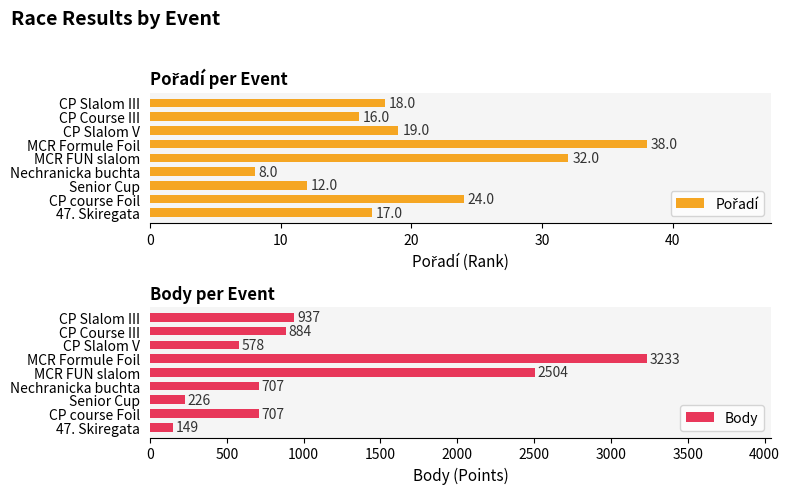

What is the highest value of the Body series?

3233